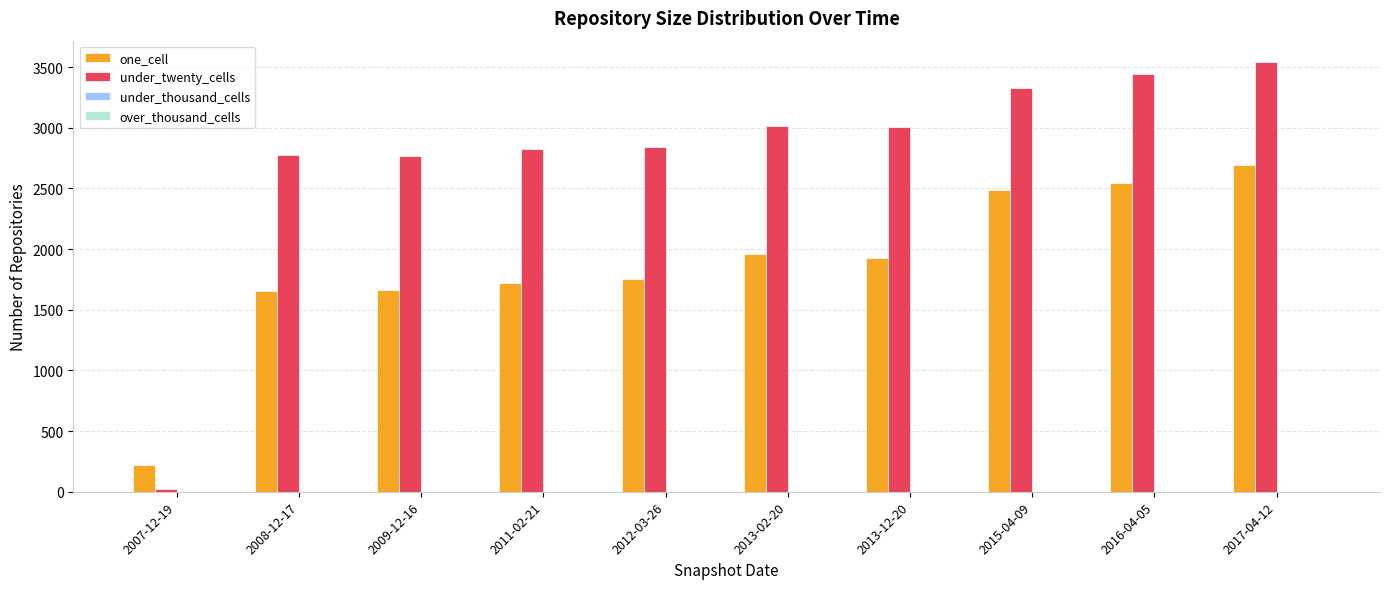

Between 2009-12-16 and 2016-04-05, which series saw the biggest shift?

one_cell